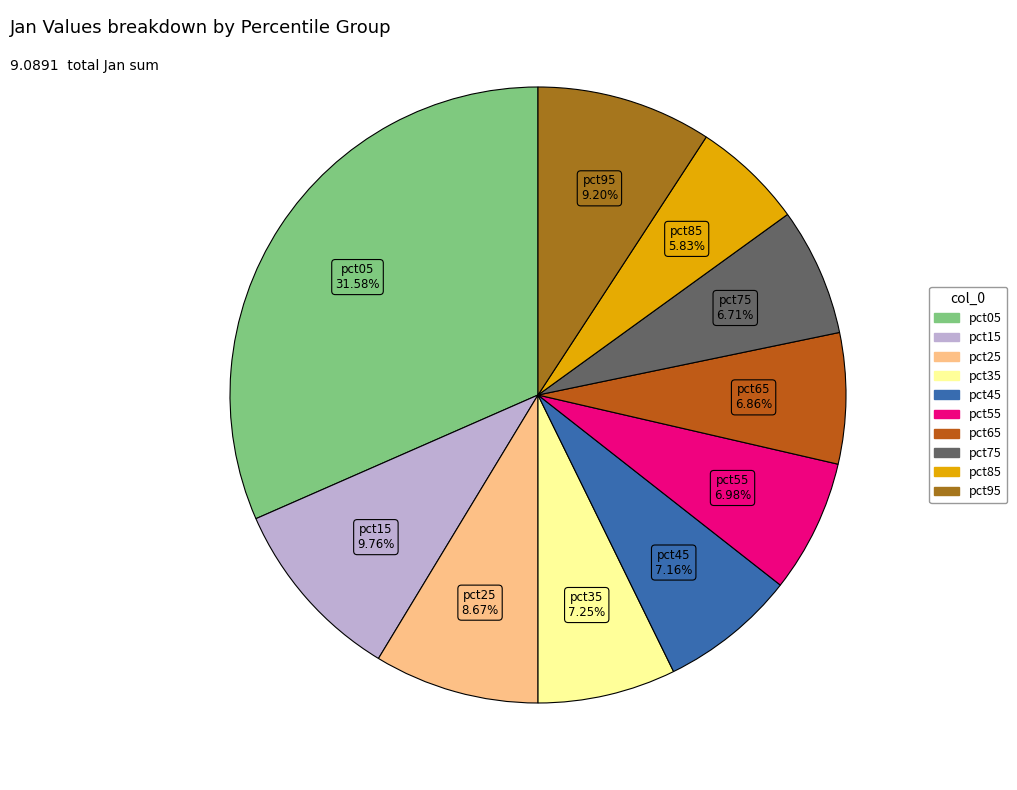

To the nearest percent, what is the difference between the largest and smallest slice percentages?

26%